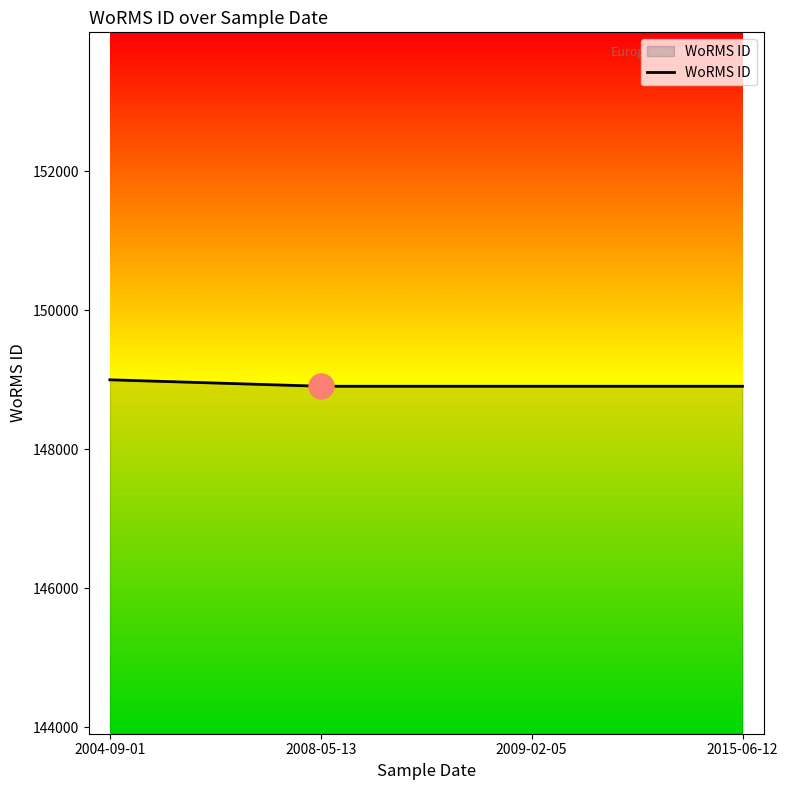

True or false: the data shows 148905 at 2009-02-05.

True